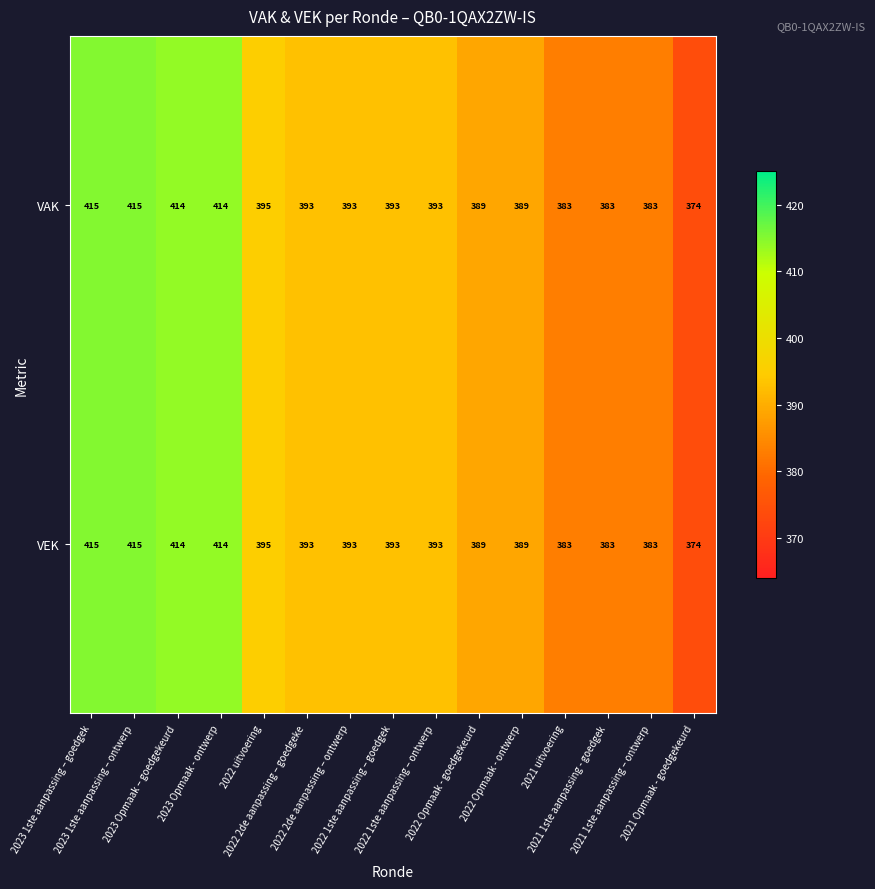

What is the difference between the maximum and minimum values in the VEK series?

41